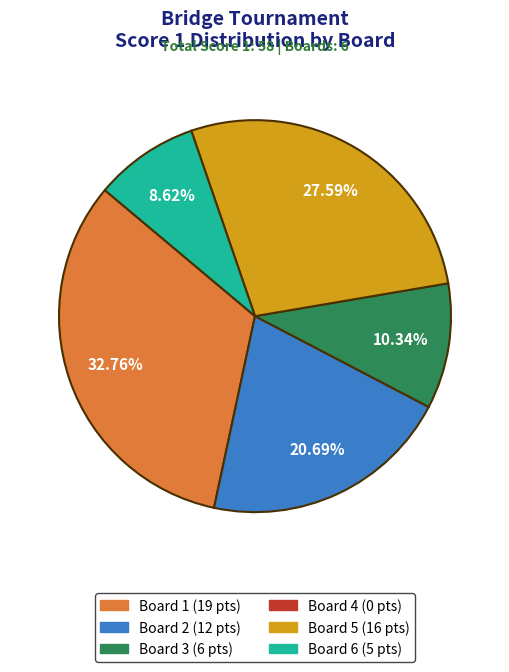

Is there a majority slice in this chart?

No